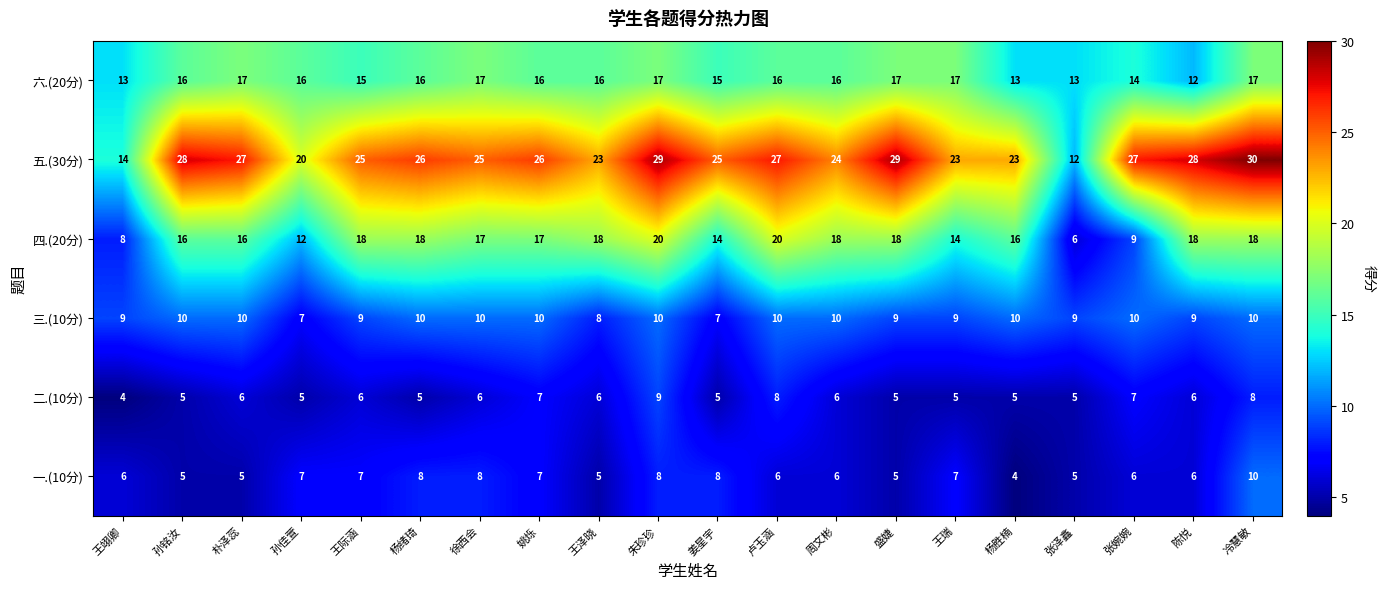

What is the difference between the highest and lowest values at 王瑞?

18